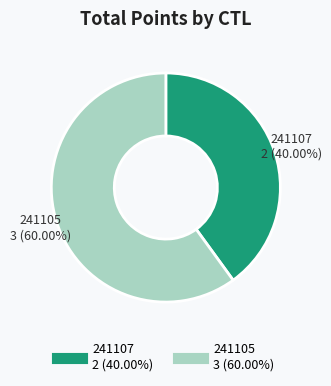

Which slice is the largest?

241105